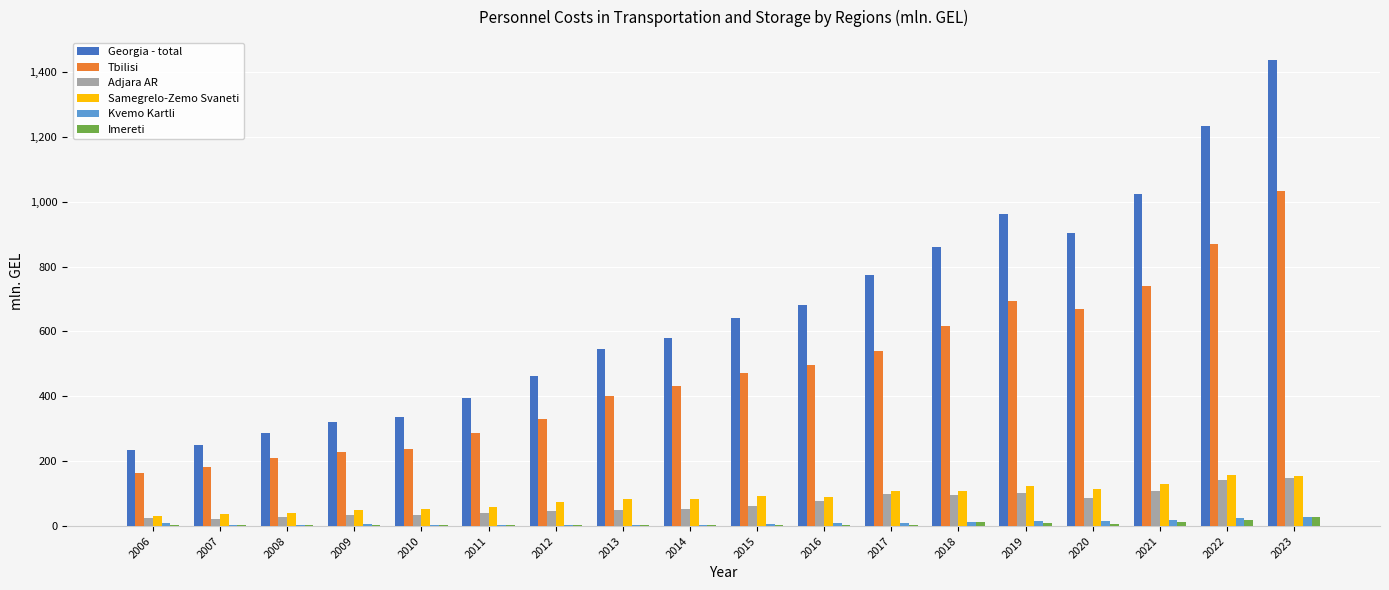

What is the sum of all Samegrelo-Zemo Svaneti values?

1590.5